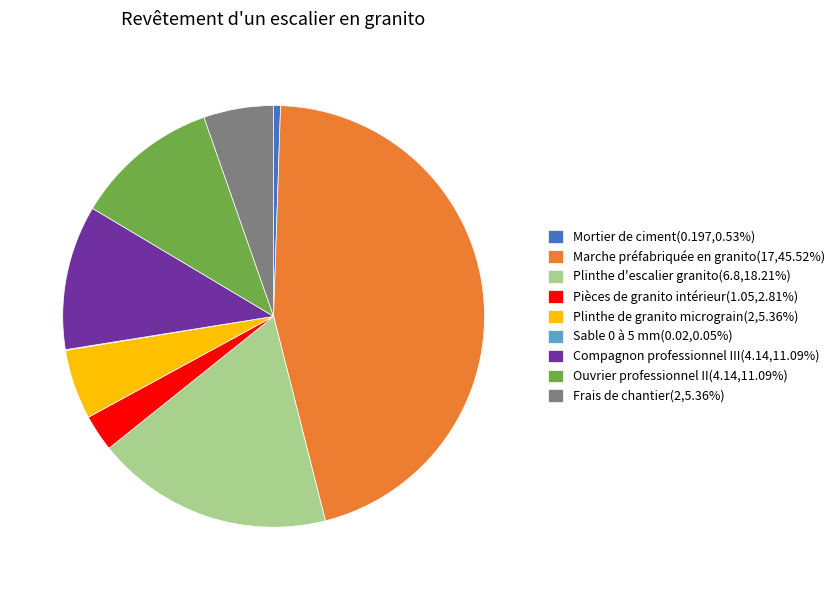

Approximately how many times larger is the value at Compagnon professionnel III compared to Frais de chantier?

2.1